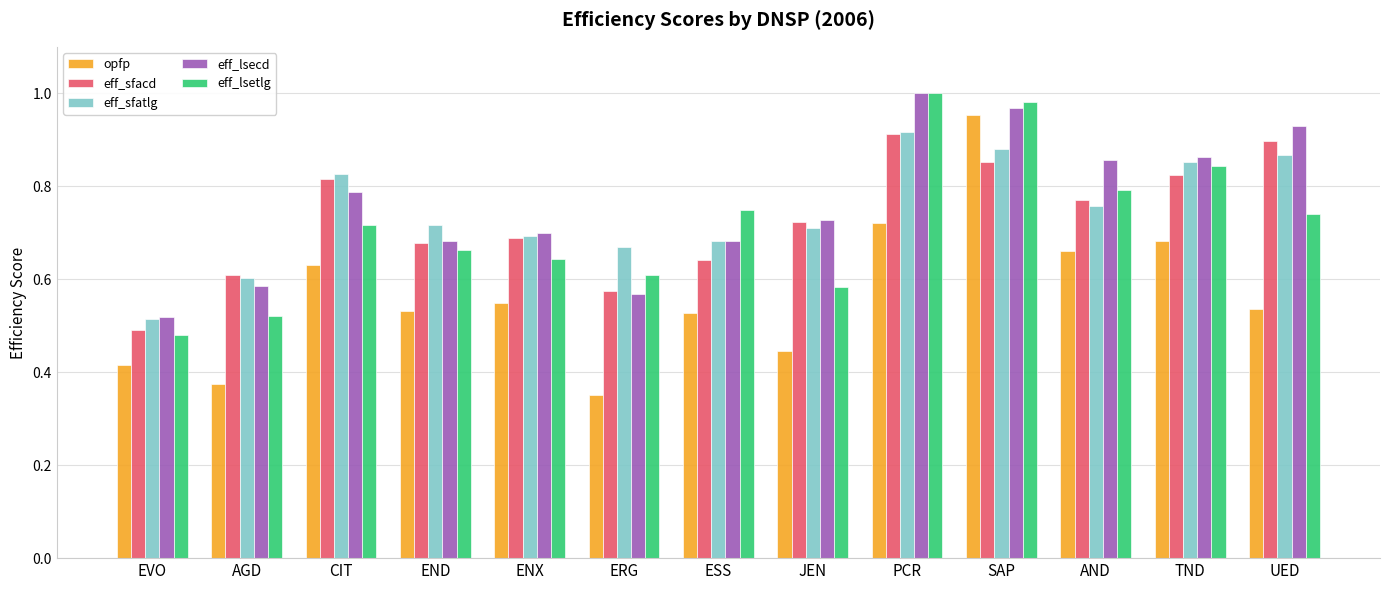

What position from the left is PCR?

9